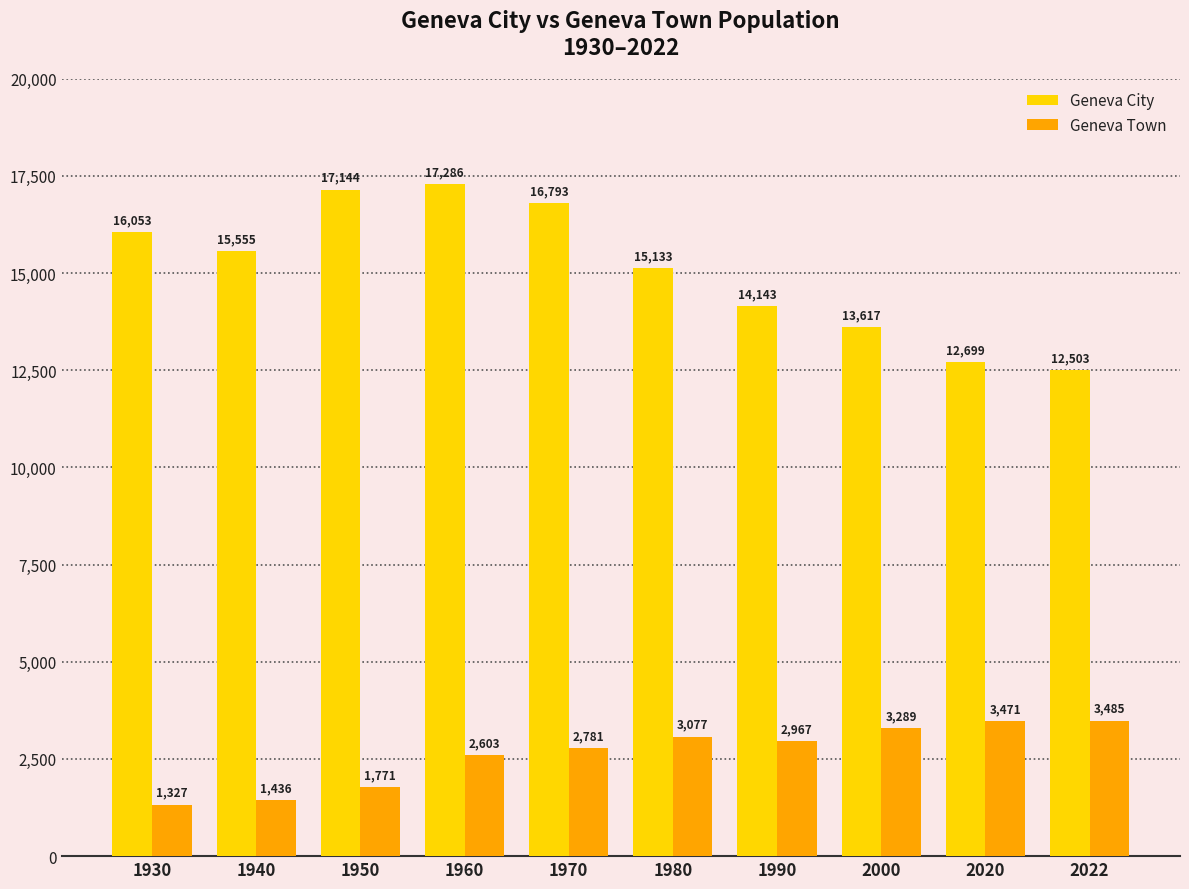

Rank the series by their average value, from lowest to highest.

Geneva Town, Geneva City